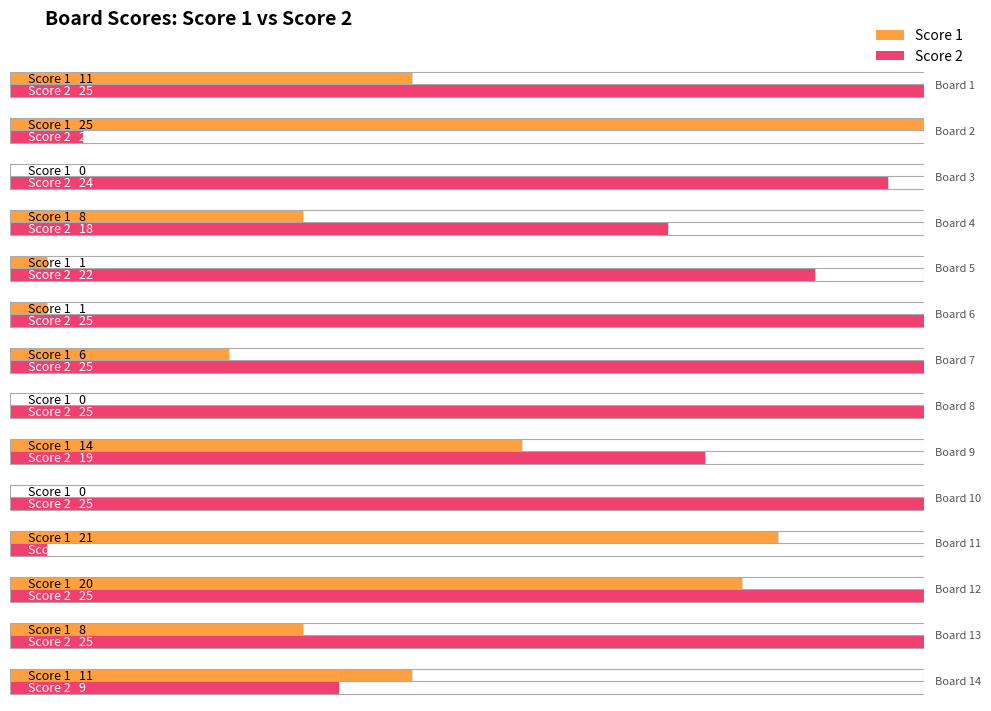

True or false: Score 2 has a value of 24 at 3.

True